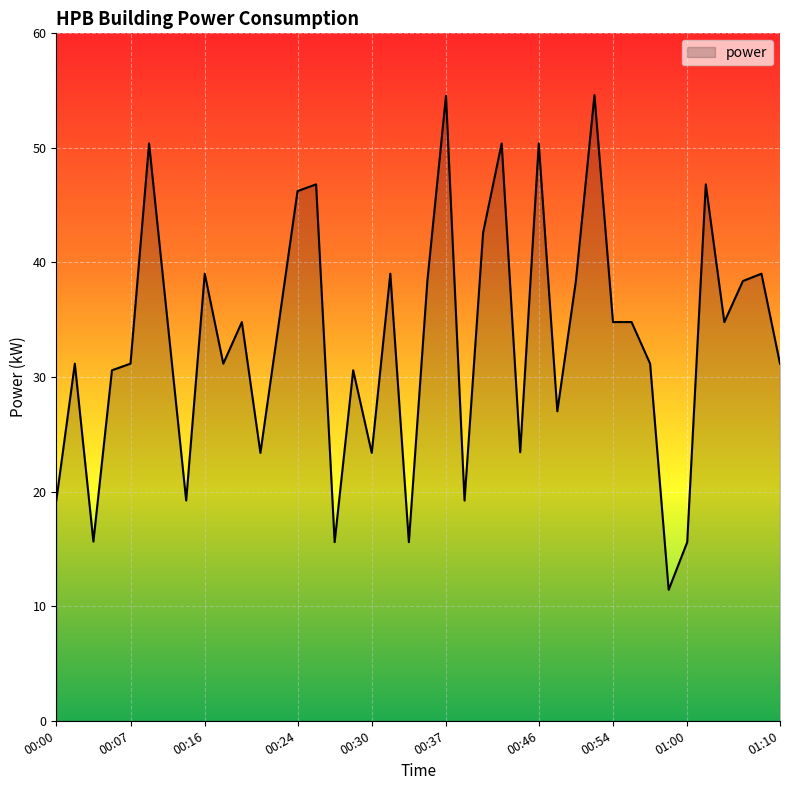

What is the smallest value displayed?

11.4